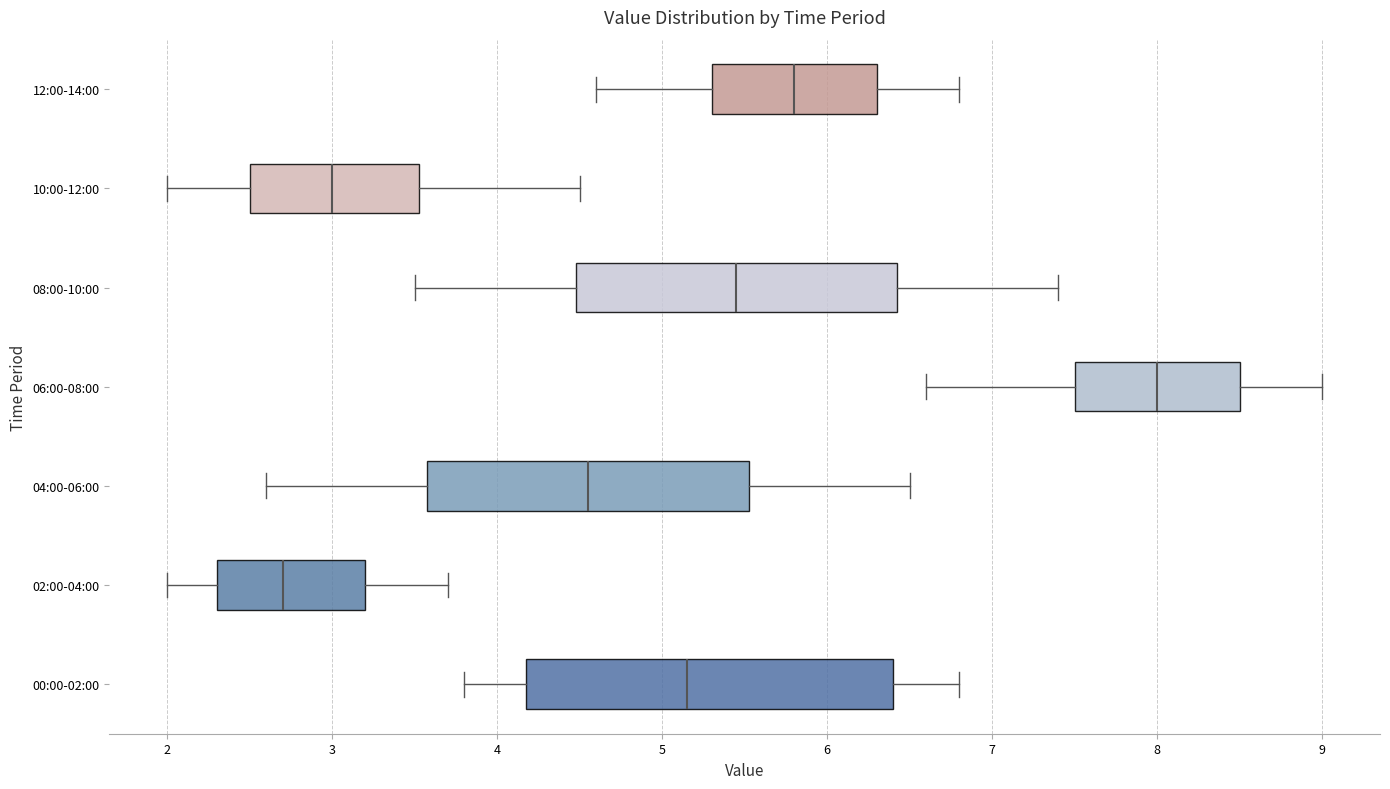

Reading bottom to top, transcribe this box plot: for each box, give where its median line is, the range the box spans, and where its two whiskers end, as read against the x-axis. The values are not printed on the chart, so give them approximately, as read against the axis.

00:00-02:00: median 5.2, box 4.2 to 6.4, whiskers 3.8 to 6.8
02:00-04:00: median 2.7, box 2.3 to 3.2, whiskers 2.0 to 3.7
04:00-06:00: median 4.6, box 3.6 to 5.5, whiskers 2.6 to 6.5
06:00-08:00: median 8.0, box 7.5 to 8.5, whiskers 6.6 to 9.0
08:00-10:00: median 5.5, box 4.5 to 6.4, whiskers 3.5 to 7.4
10:00-12:00: median 3.0, box 2.5 to 3.5, whiskers 2.0 to 4.5
12:00-14:00: median 5.8, box 5.3 to 6.3, whiskers 4.6 to 6.8